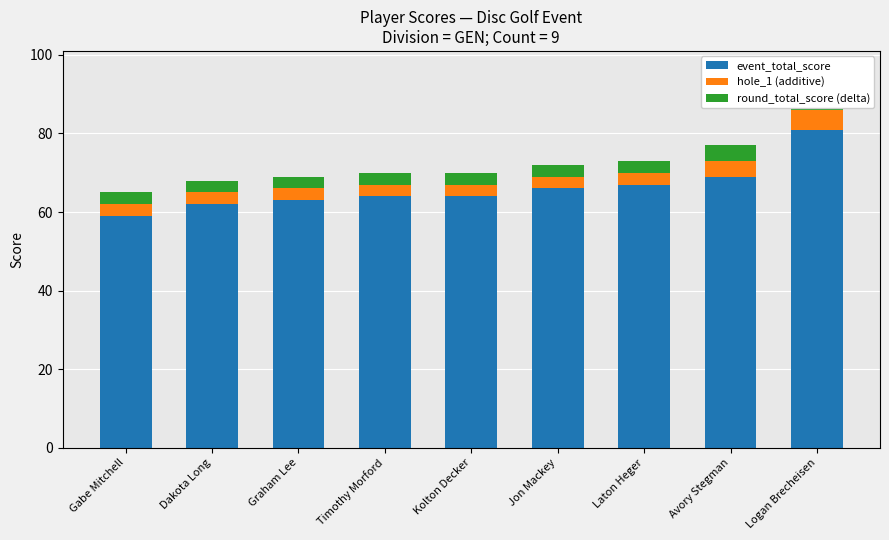

What is the sum of all event_total_score values?

595